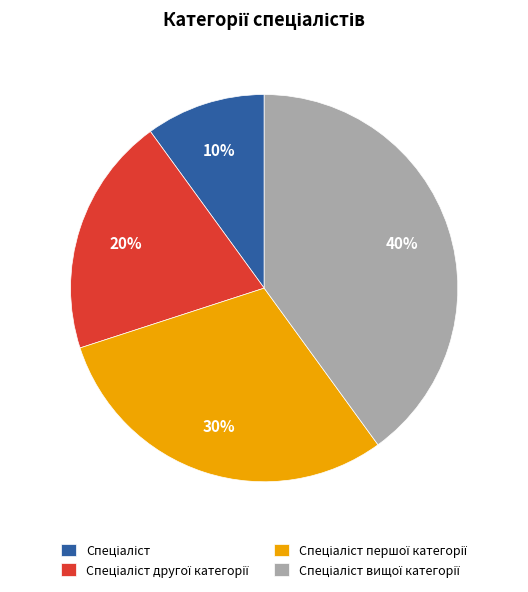

Is there a majority slice in this chart?

No